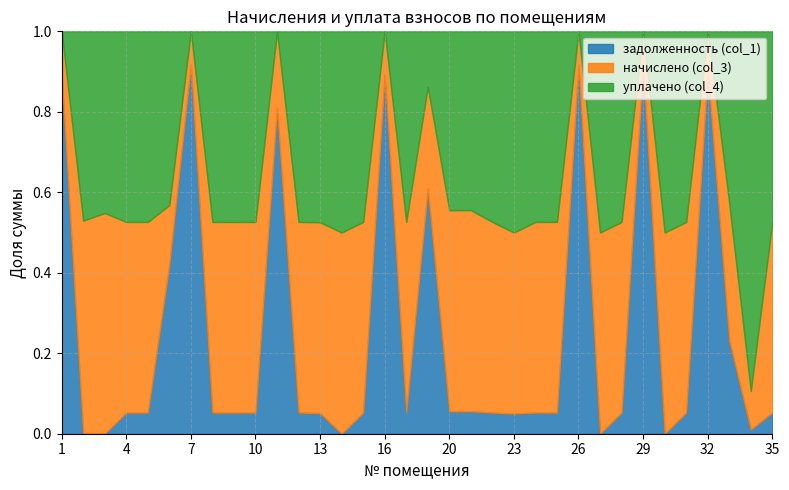

Is the value of уплачено (col_4) at 6 greater than the value of задолженность (col_1) at 26?

No